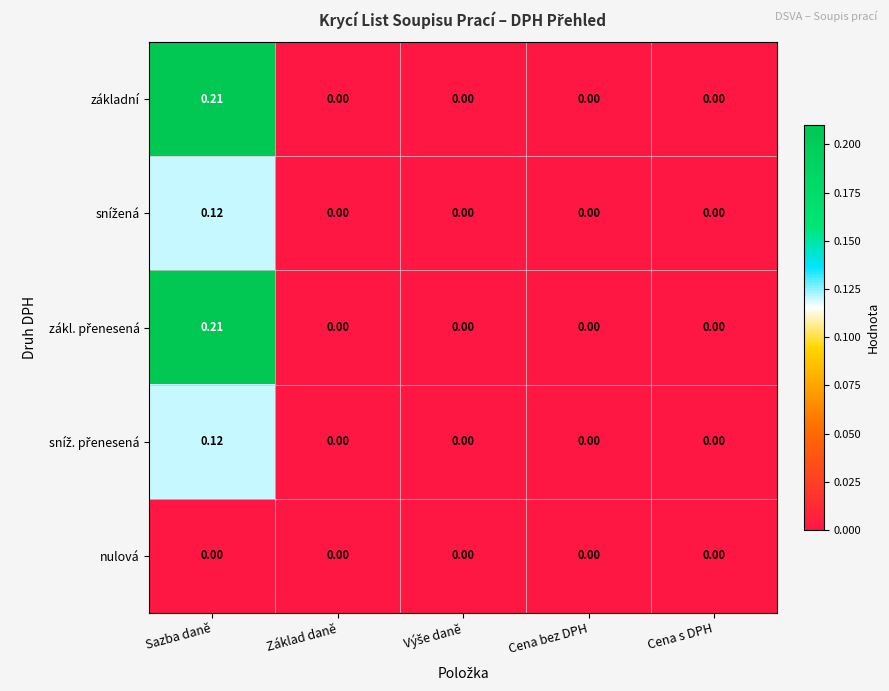

At which category is the sum across all series the highest?

Sazba daně